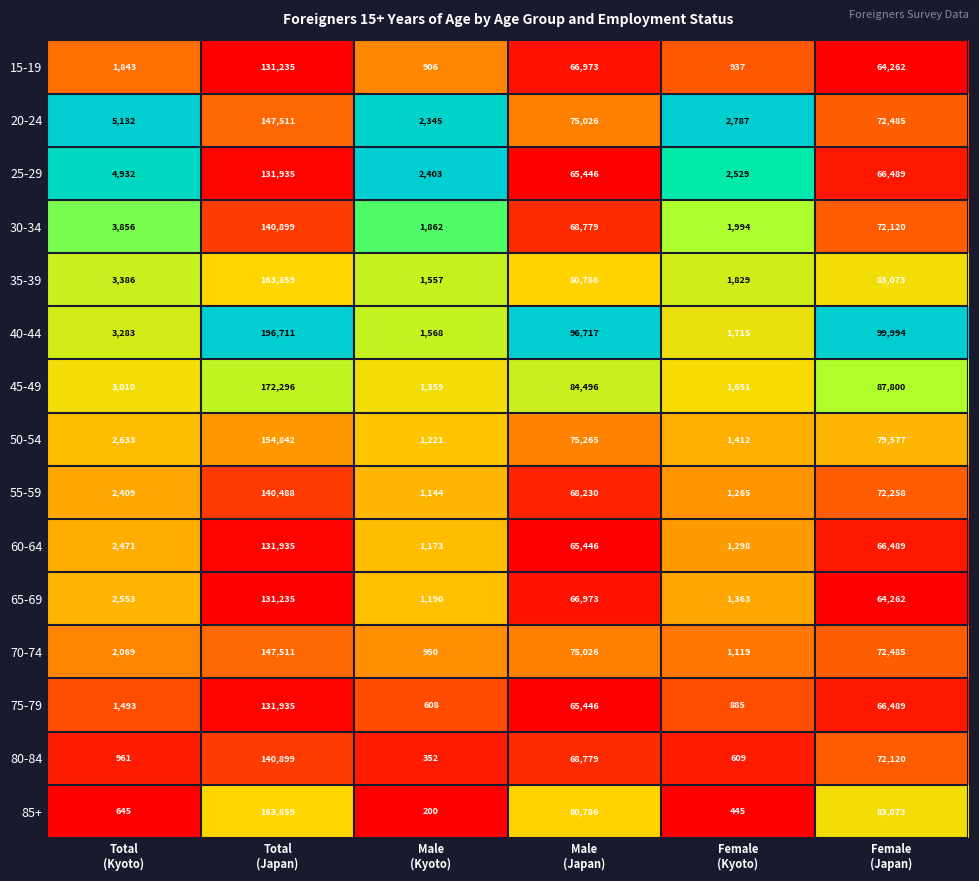

Which series has the largest range (max minus min)?

40-44